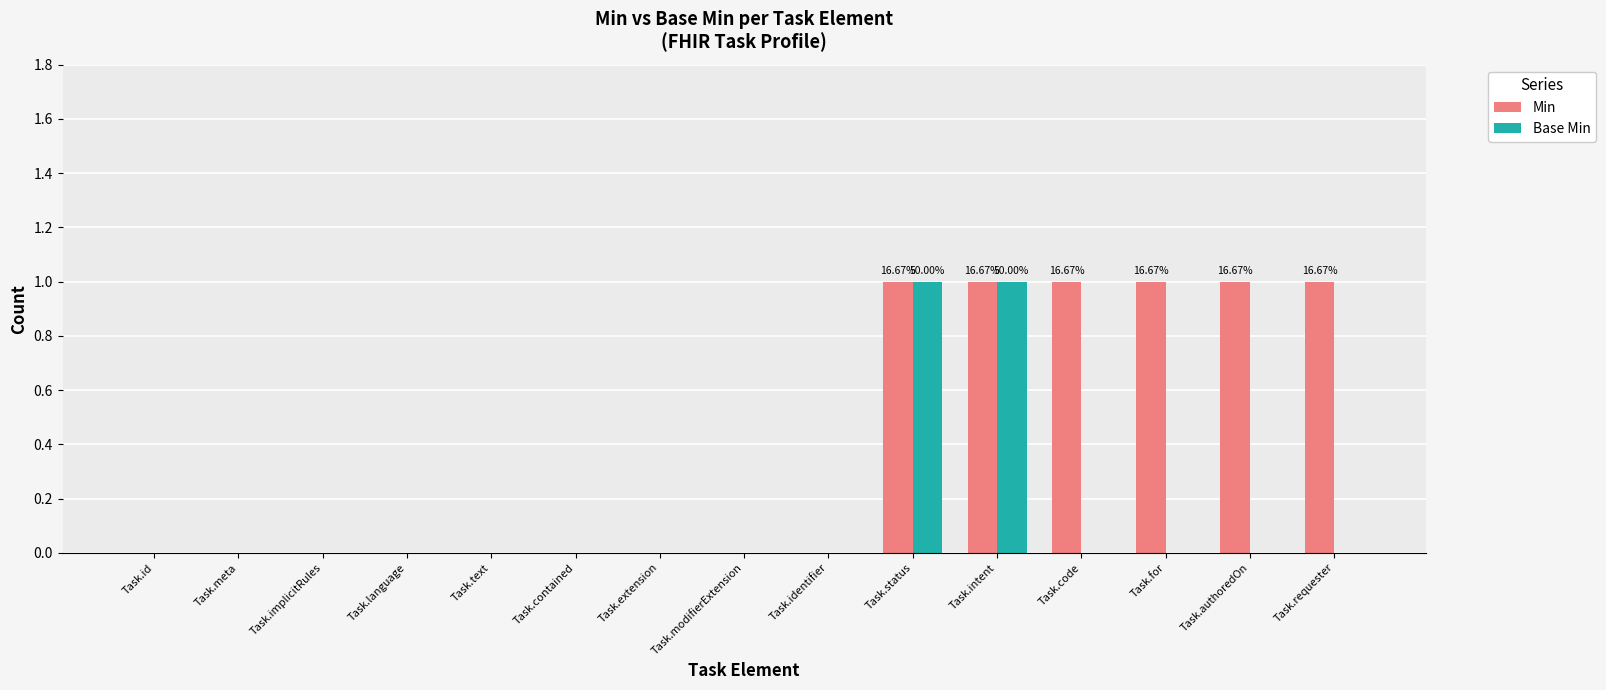

Which series has the largest total across all categories?

Min